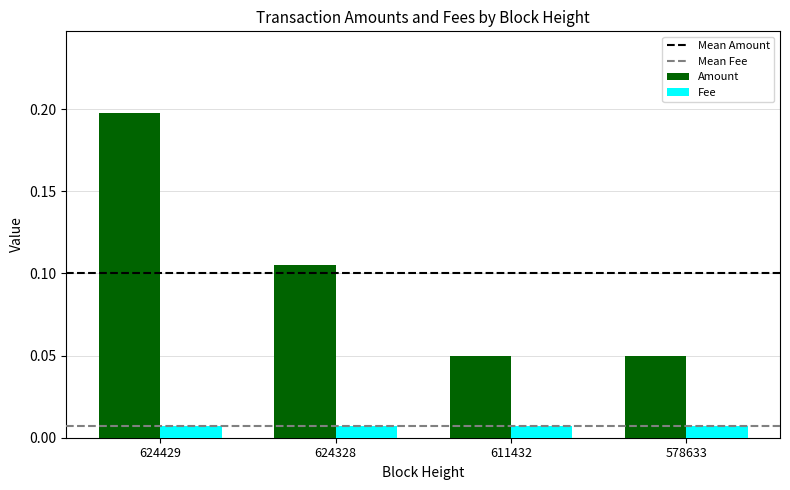

What is the maximum value shown in the chart?

0.2